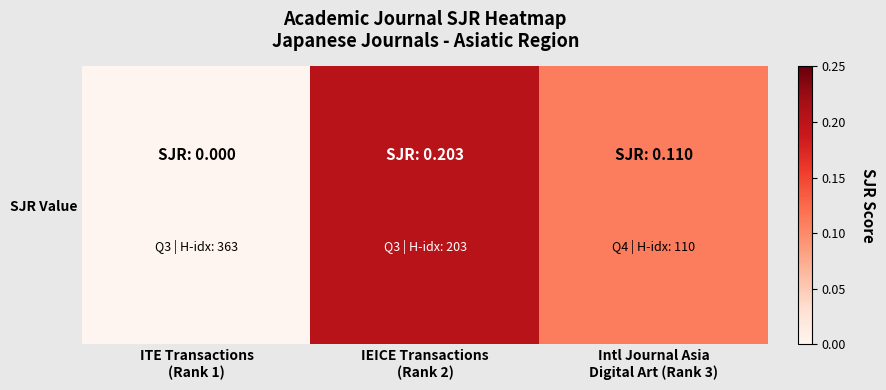

List the labels in order of value, largest first.

IEICE Transactions
(Rank 2), Intl Journal Asia
Digital Art (Rank 3), ITE Transactions
(Rank 1)